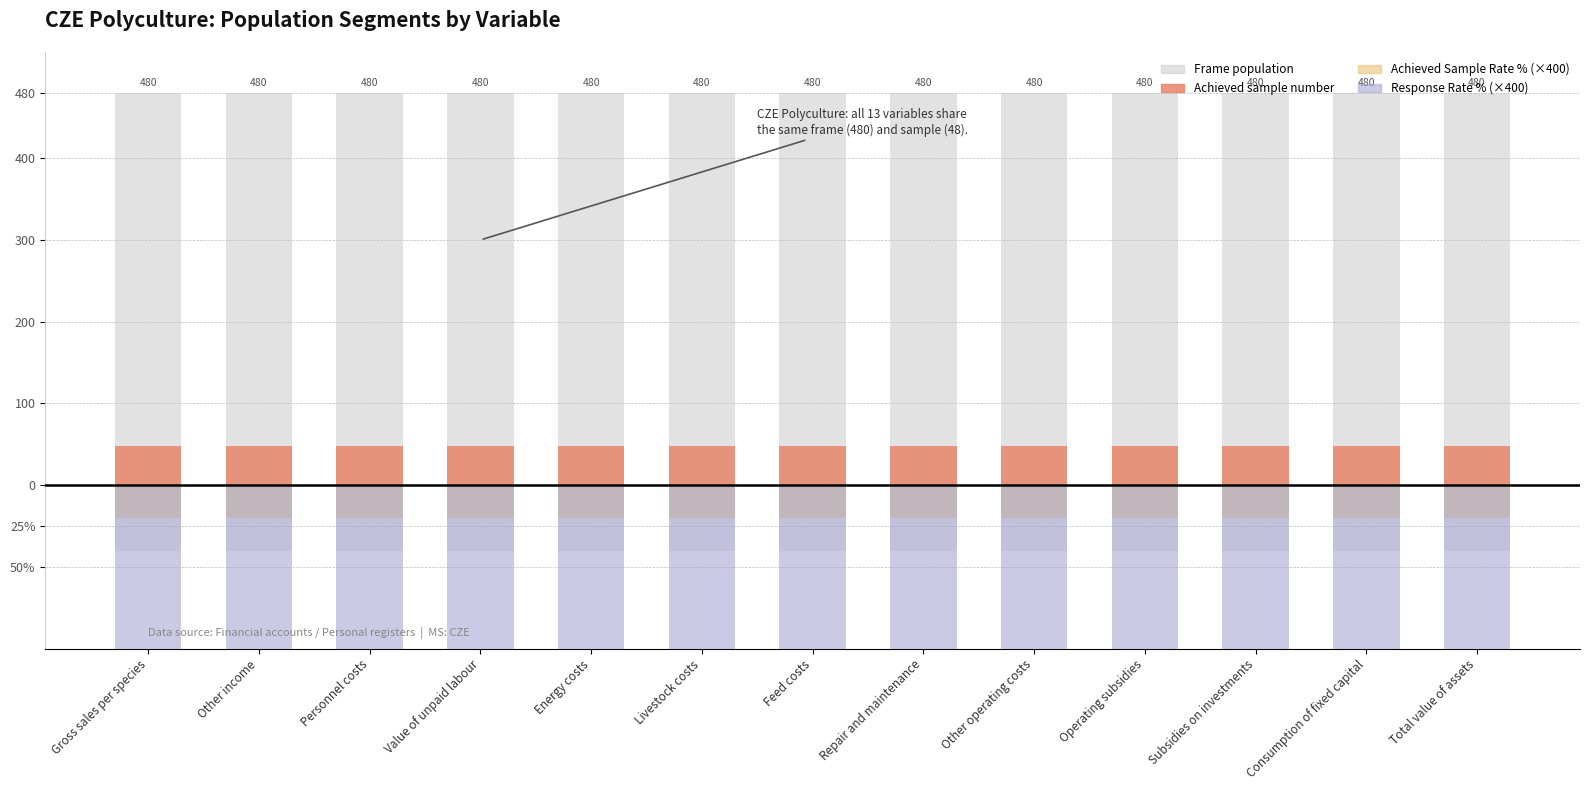

What is the label of the 13th bar from the left?

Total value of assets